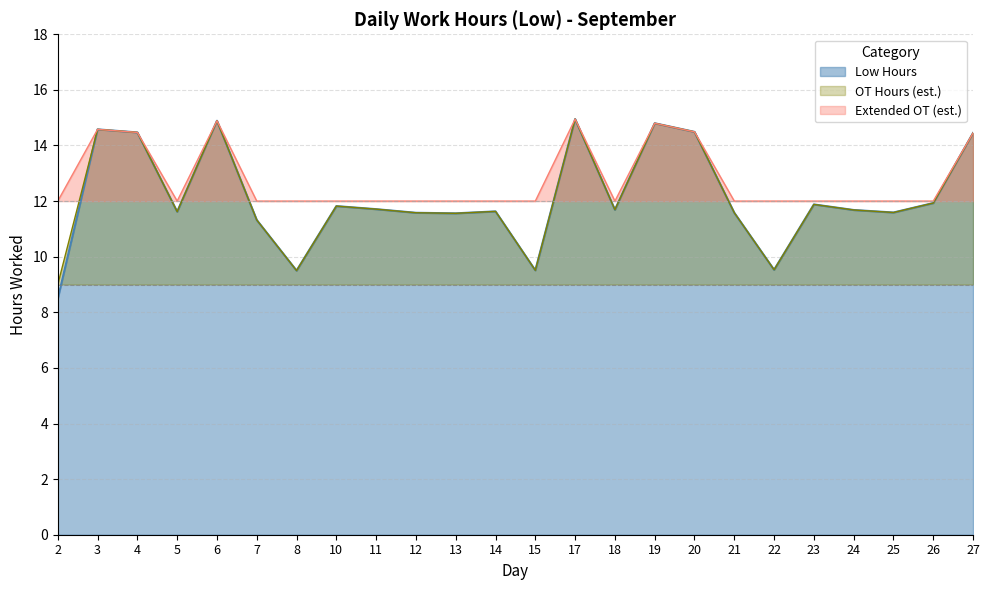

The value at 27 is 6.4. True or false?

False